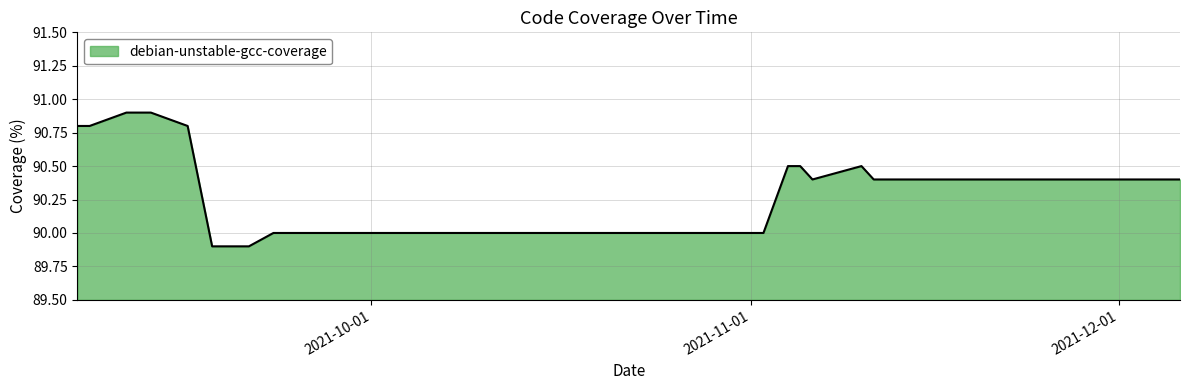

What is the difference between the maximum and minimum values?

1.0